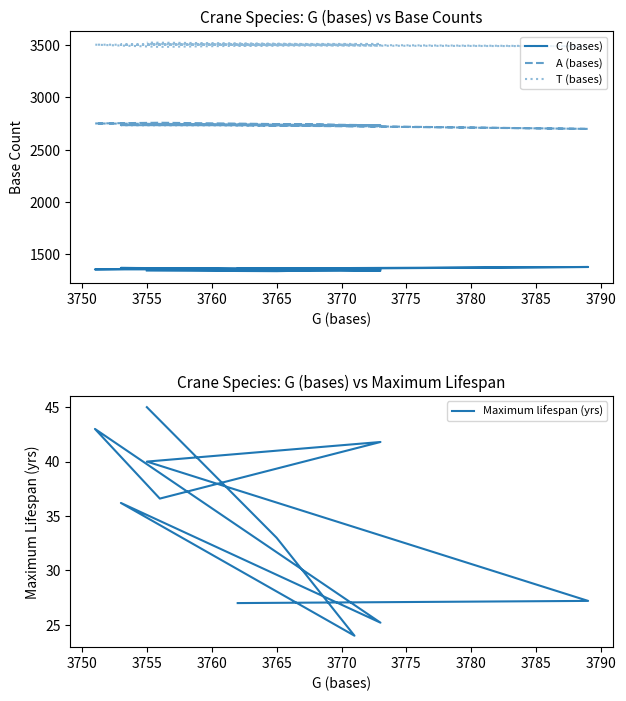

Rank the series at 3755 from lowest to highest value.

Maximum lifespan (yrs), C (bases), A (bases), T (bases)